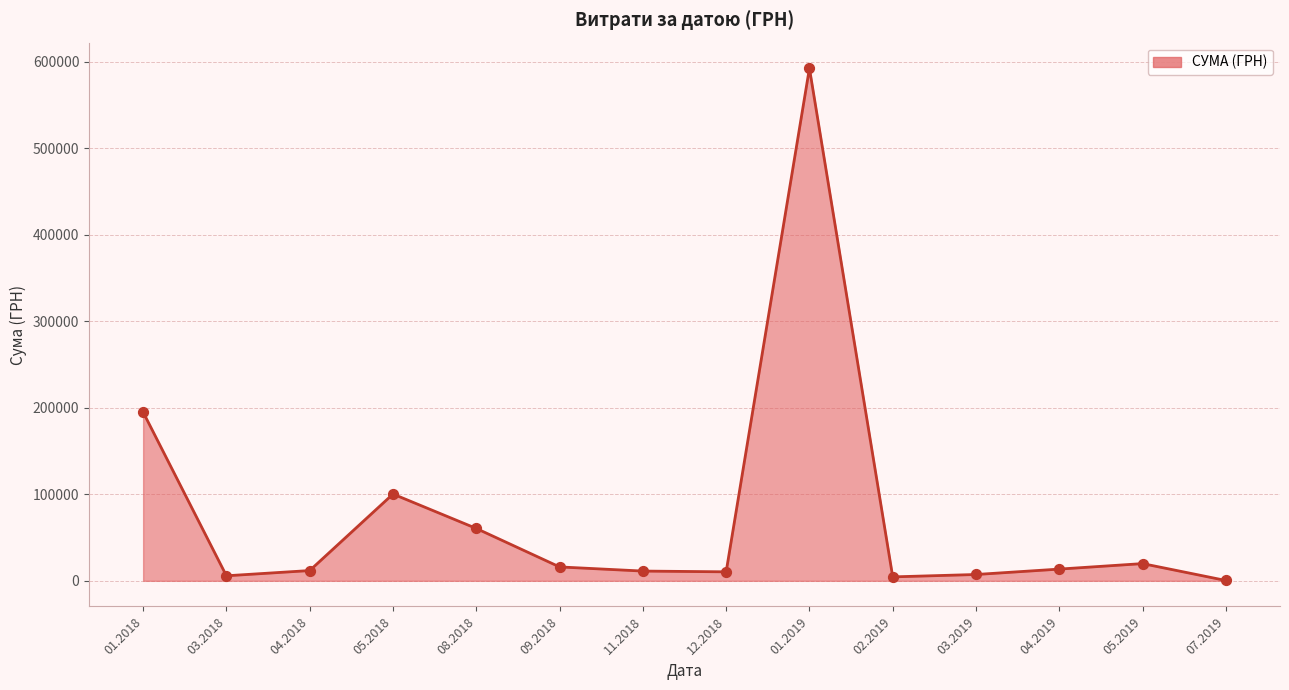

Which has a higher value, 05.2019 or 01.2019?

01.2019